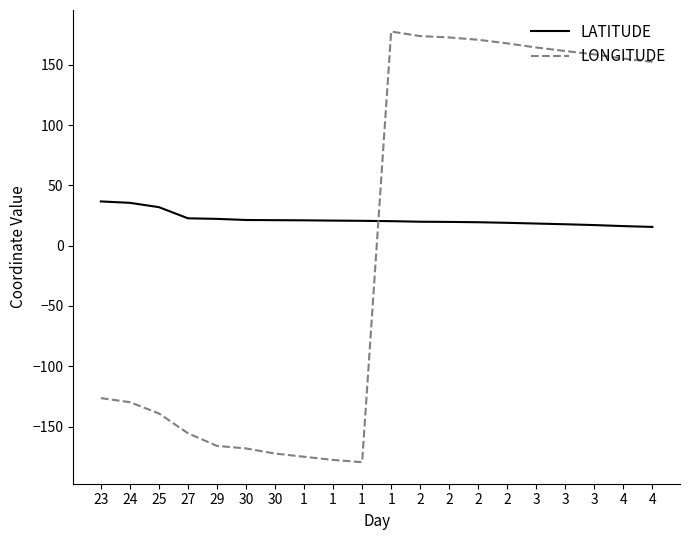

What is the label of the 1st point from the left?

23